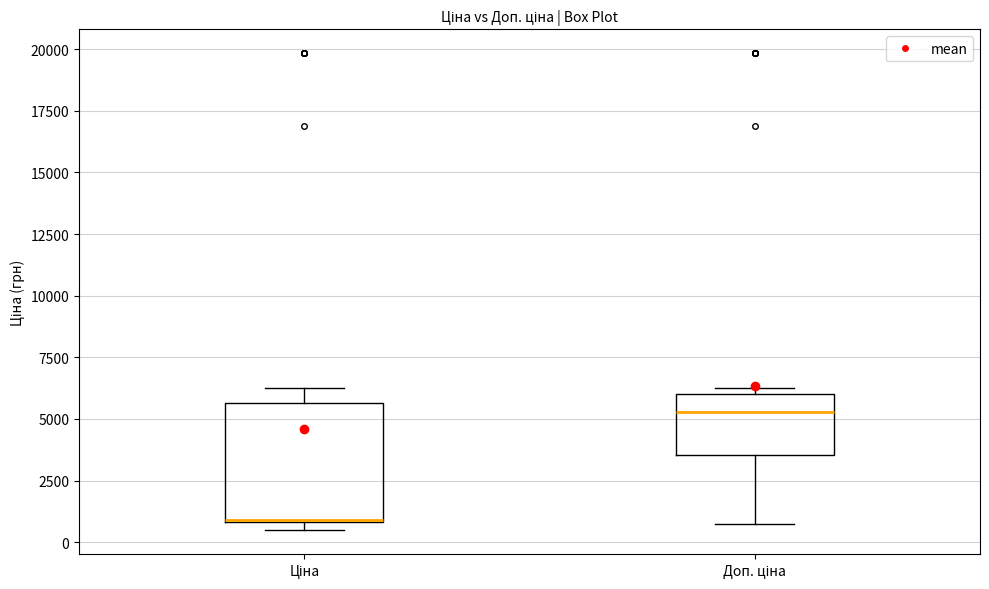

Comparing the boxes themselves (not the whiskers), which one is the tallest?

Ціна